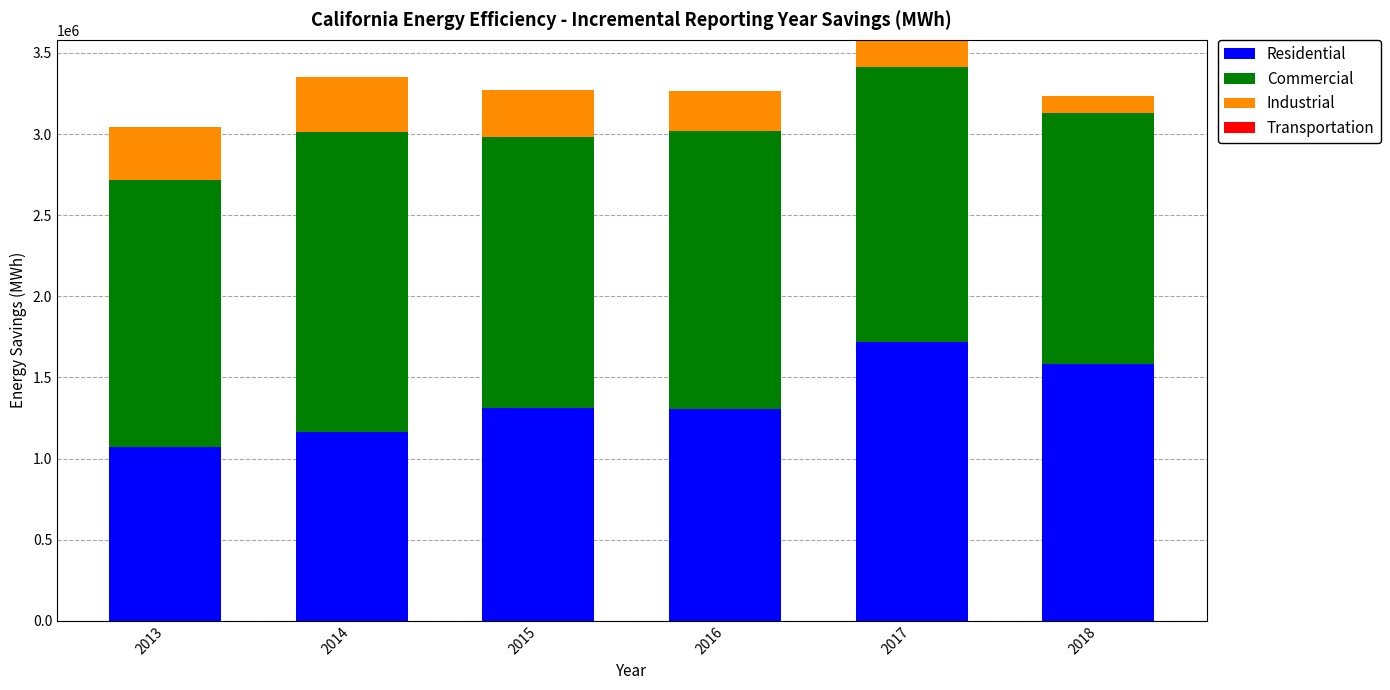

Count the number of data series in this chart.

4